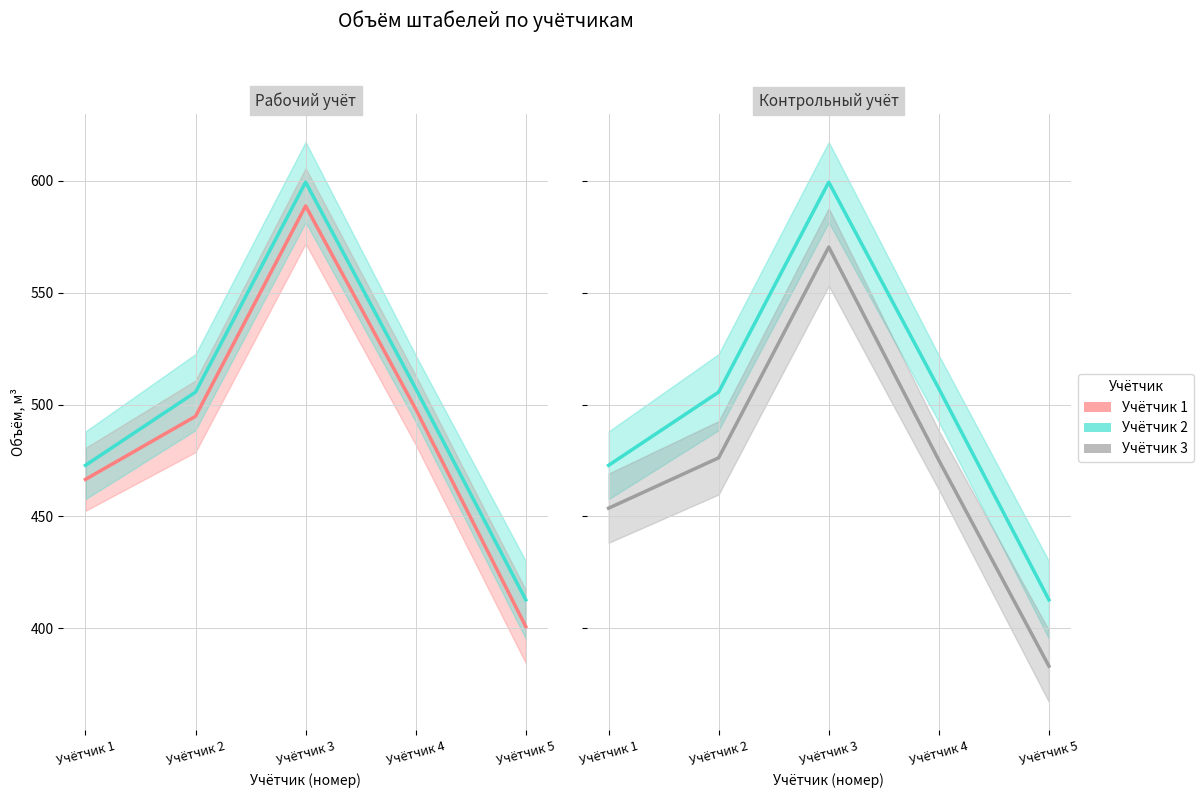

How many data points in Учётчик 2 are less than 505?

2